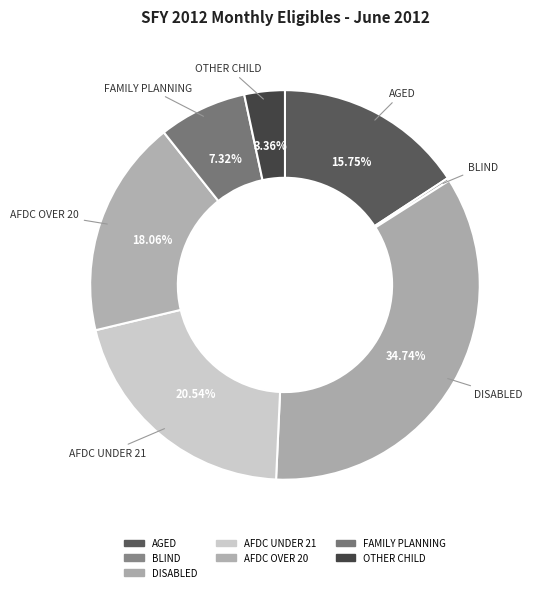

Count the number of slices in the pie.

7